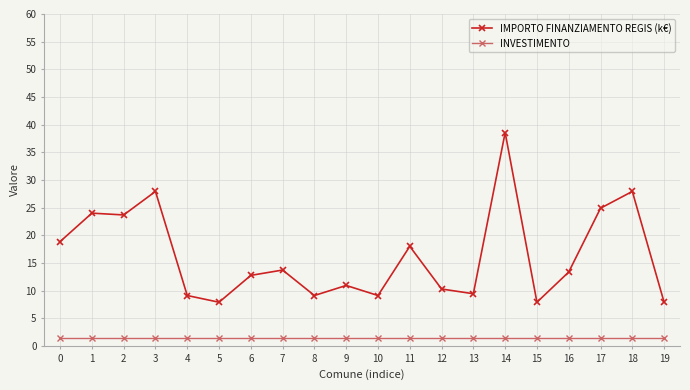

Is the value of IMPORTO FINANZIAMENTO REGIS (k€) at 0 greater than the value of INVESTIMENTO at 14?

Yes